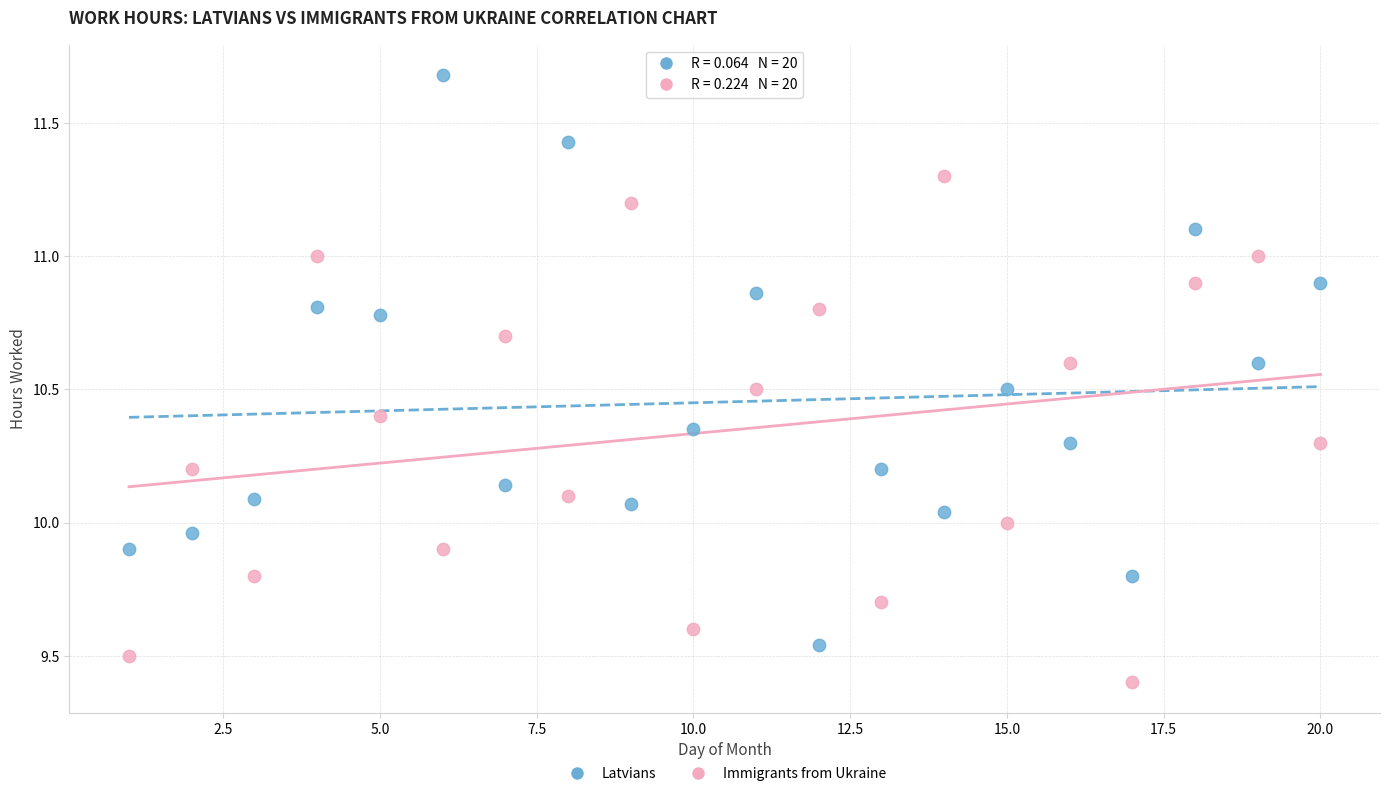

Which series has the largest Y range (max minus min)?

Latvians